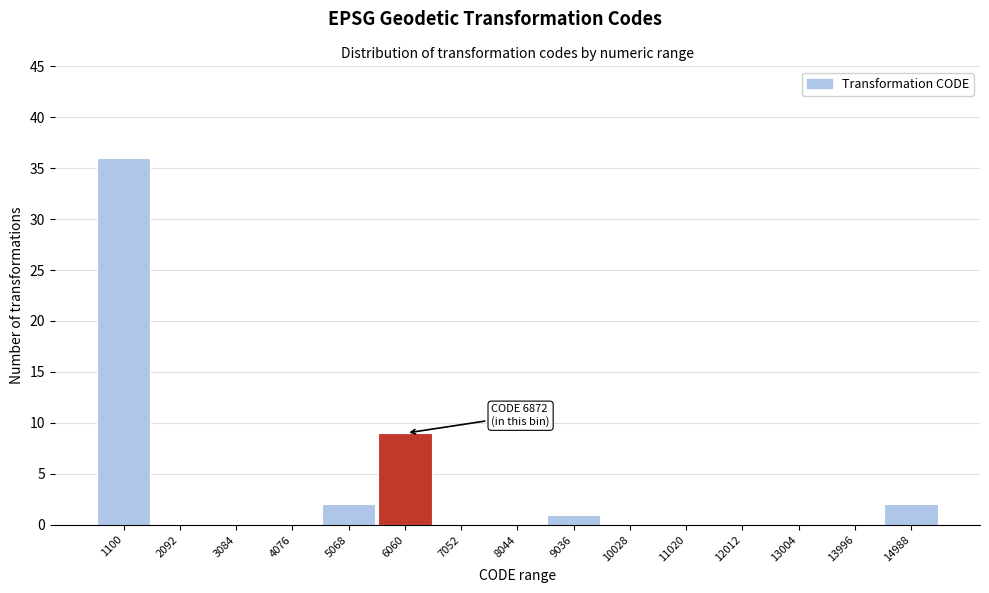

Reading left to right, extract all data points from this chart.

1100=36	2092=0	3084=0	4076=0	5068=2	6060=9	7052=0	8044=0	9036=1	10028=0	11020=0	12012=0	13004=0	13996=0	14988=2